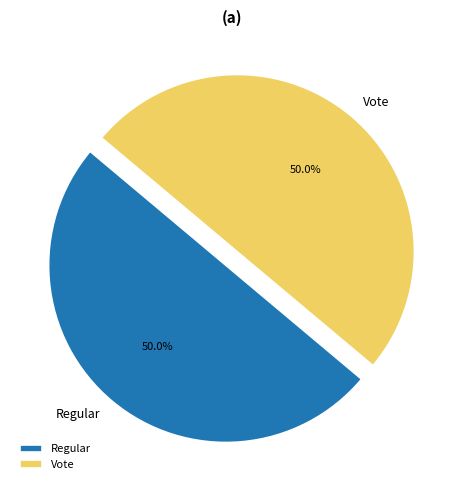

What percentage is the Vote slice, to the nearest percent?

50%